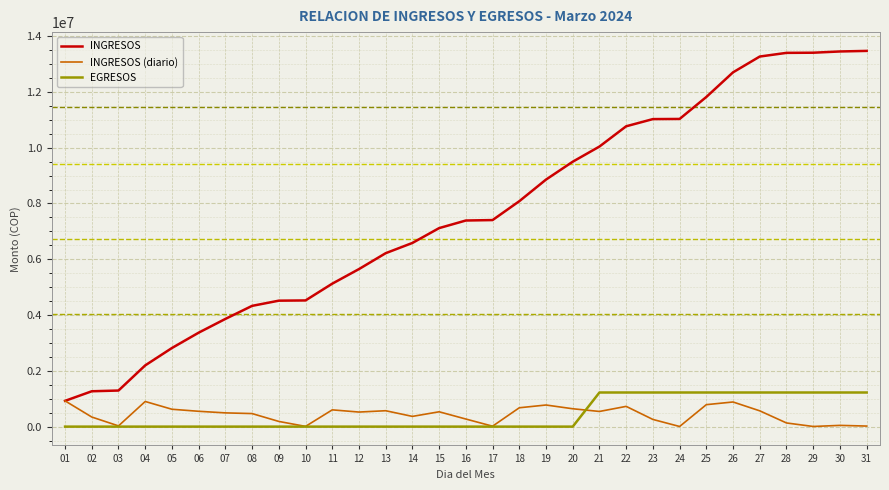

Rank the series at 29 from lowest to highest value.

INGRESOS (diario), EGRESOS, INGRESOS